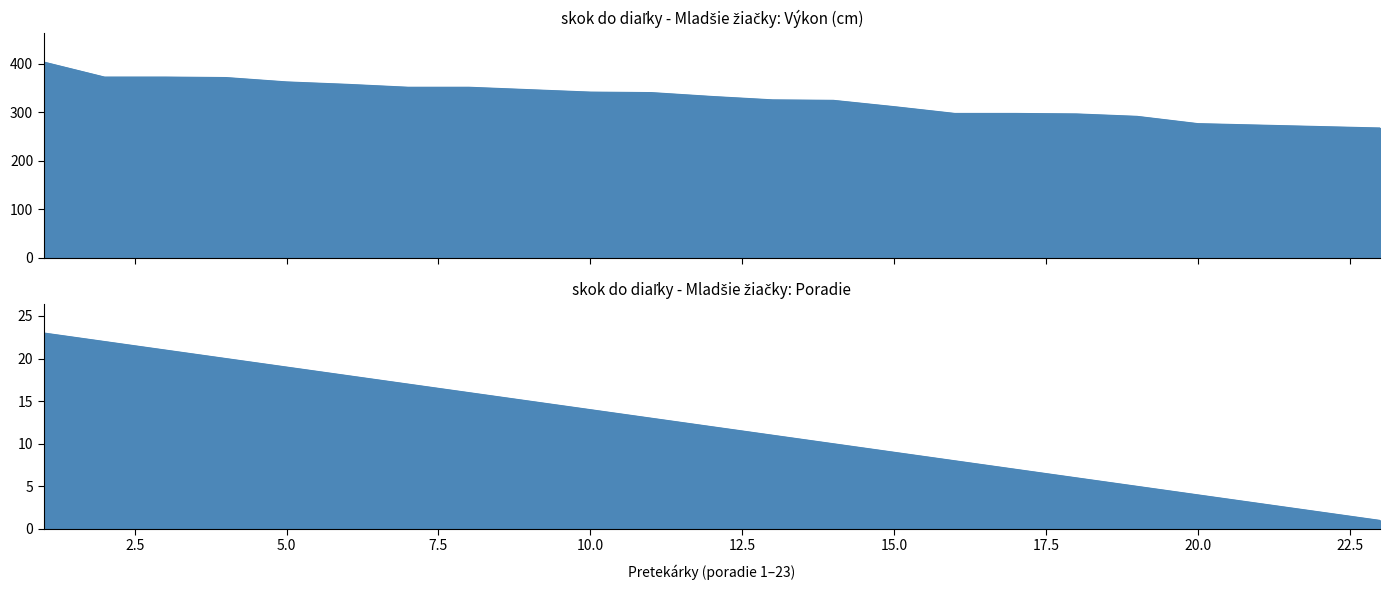

How many values exceed 333?

11